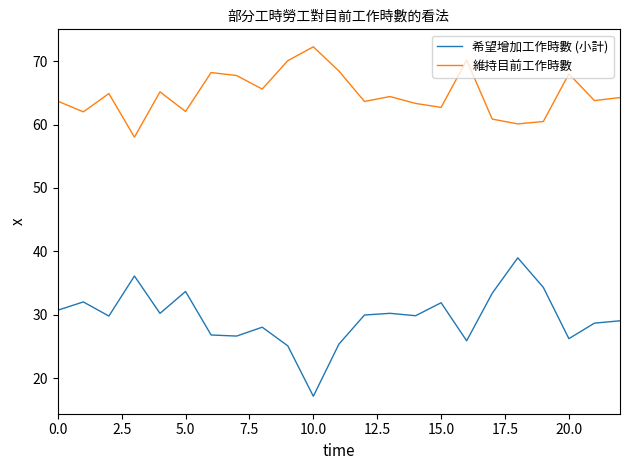

What is the difference between the maximum and minimum values in the 維持目前工作時數 series?

14.3